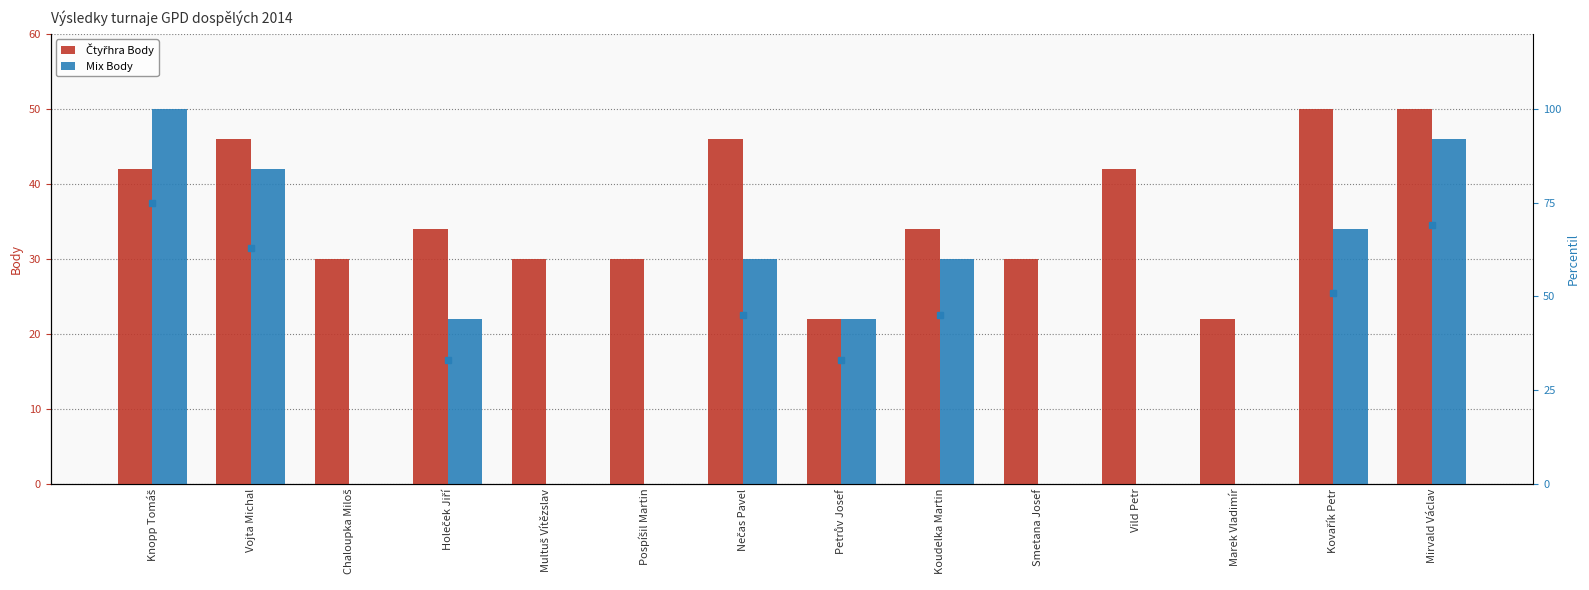

Count the Čtyřhra Body values in the range 30 to 46.

10